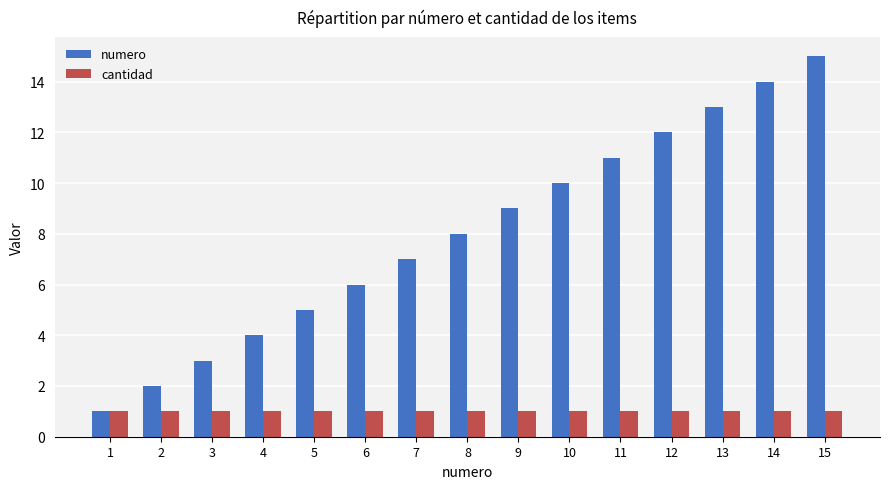

What is the greatest value displayed?

15